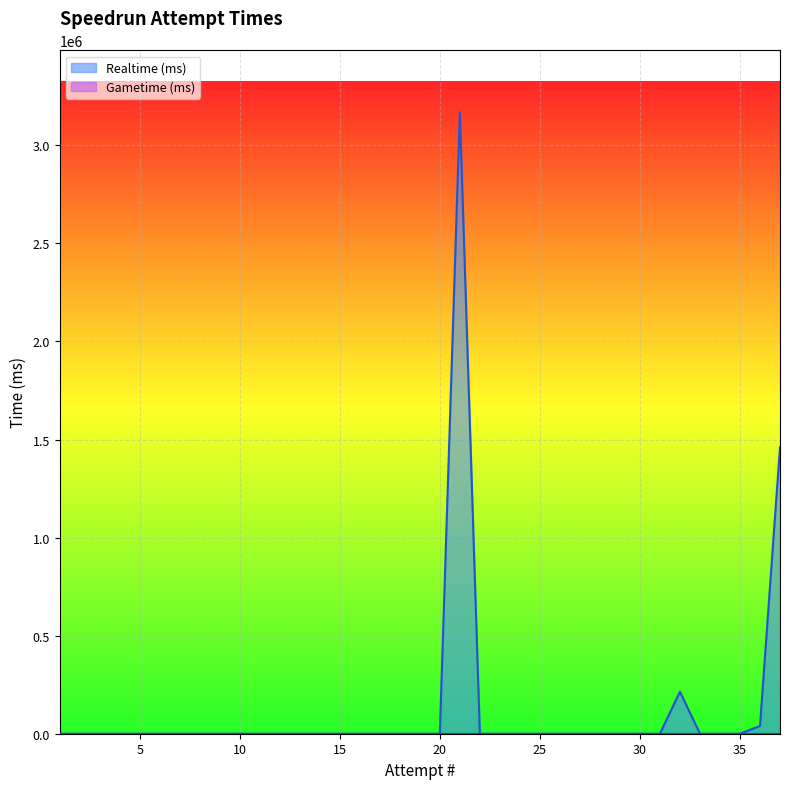

What is the average value?

131946